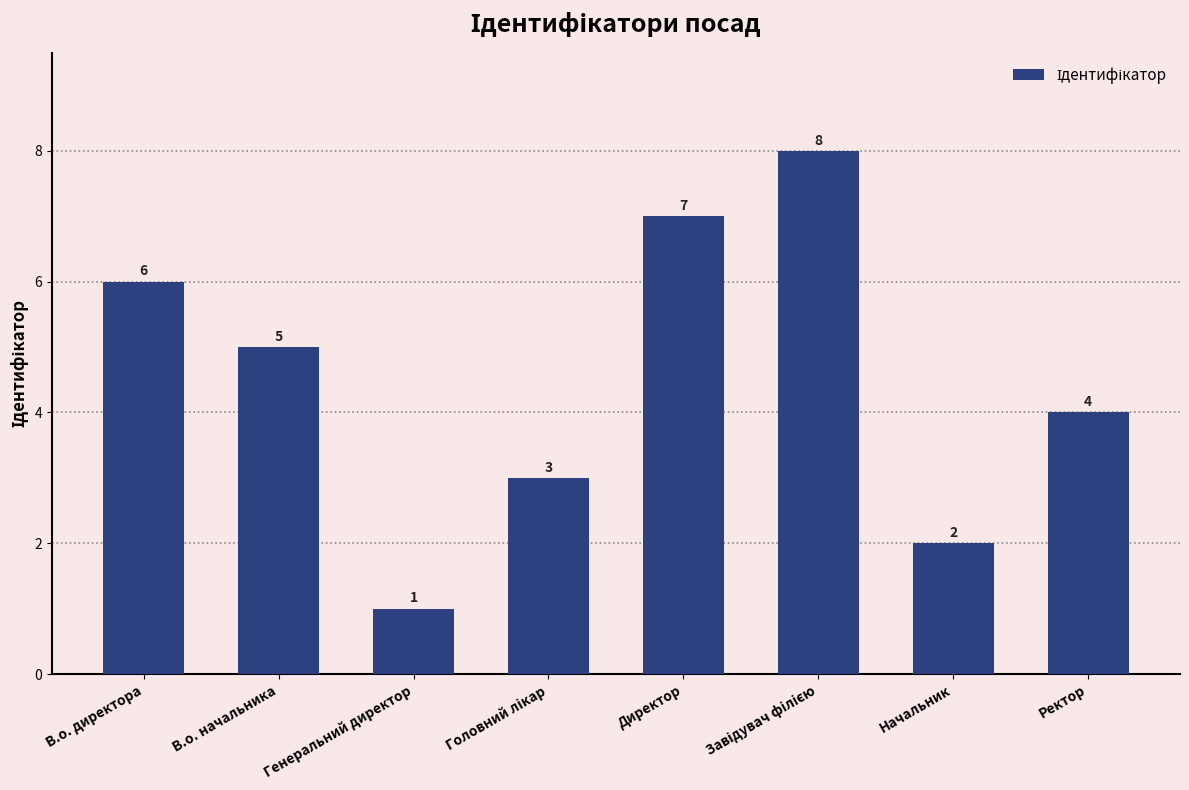

Is it true that the value at Директор is 3?

False